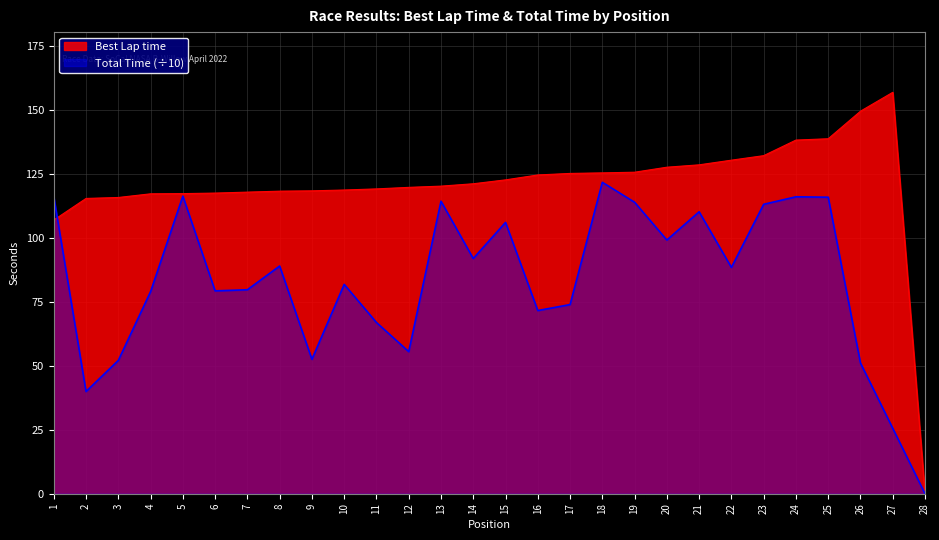

True or false: Total Time has a value of 79.1 at 4.

True